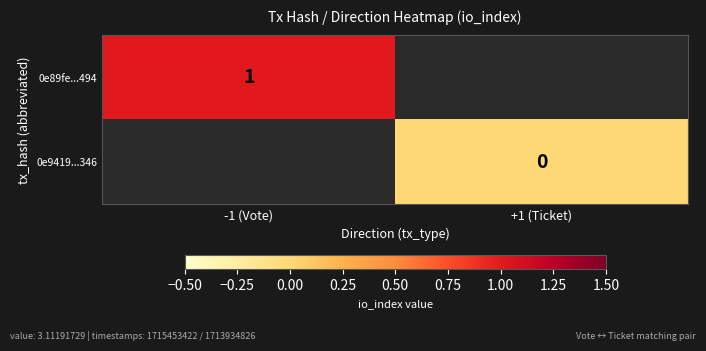

Is the value of 0e89fe...494 at -1 (Vote) greater than the value of 0e9419...346 at +1 (Ticket)?

Yes